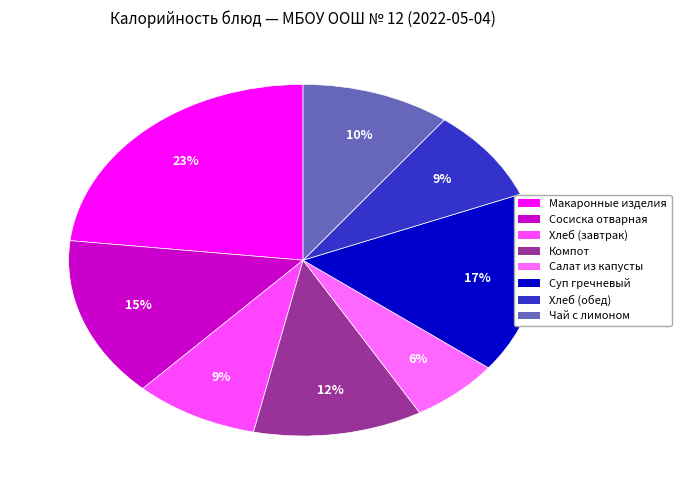

How many slices are in this pie chart?

8